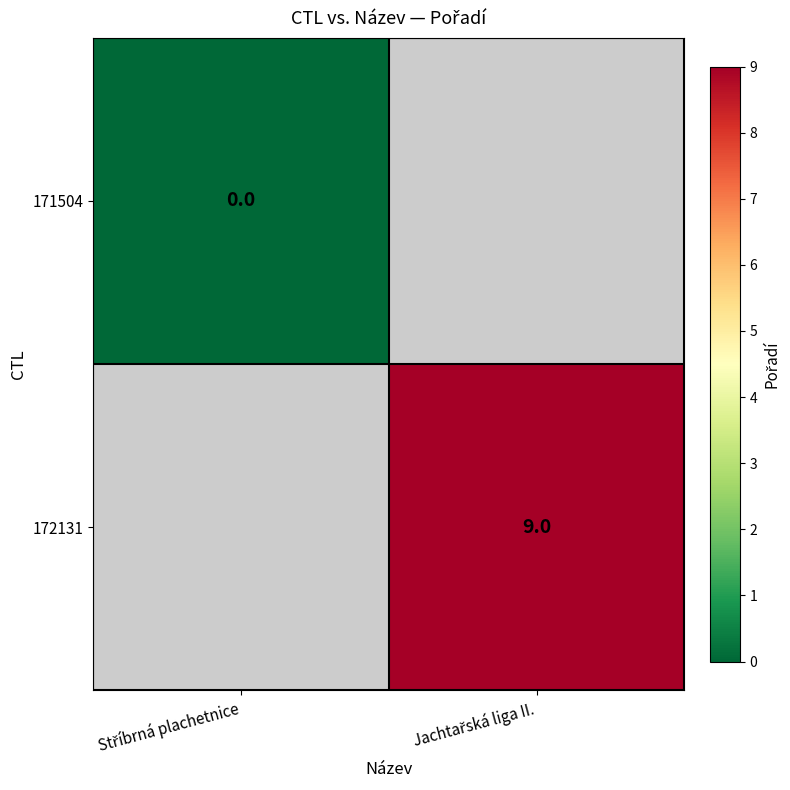

Rank the series at Jachtařská liga II. from lowest to highest value.

171504, 172131